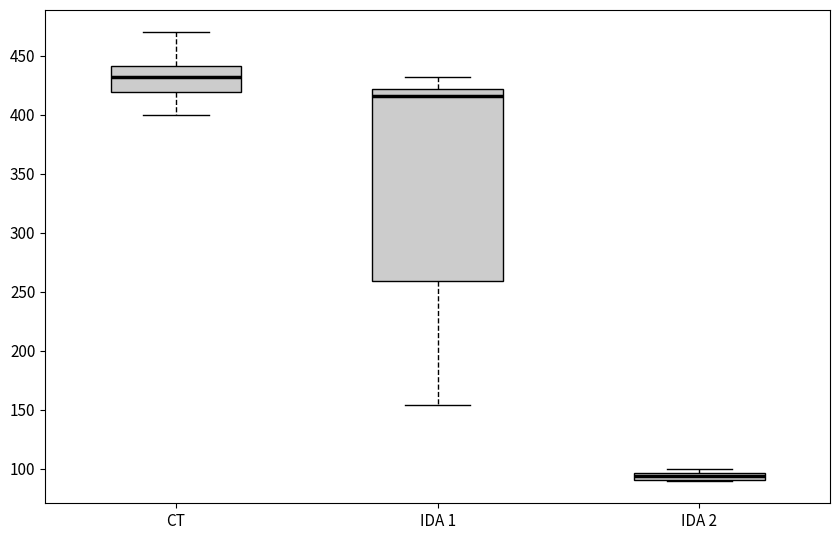

Which box's median line is the lowest?

IDA 2